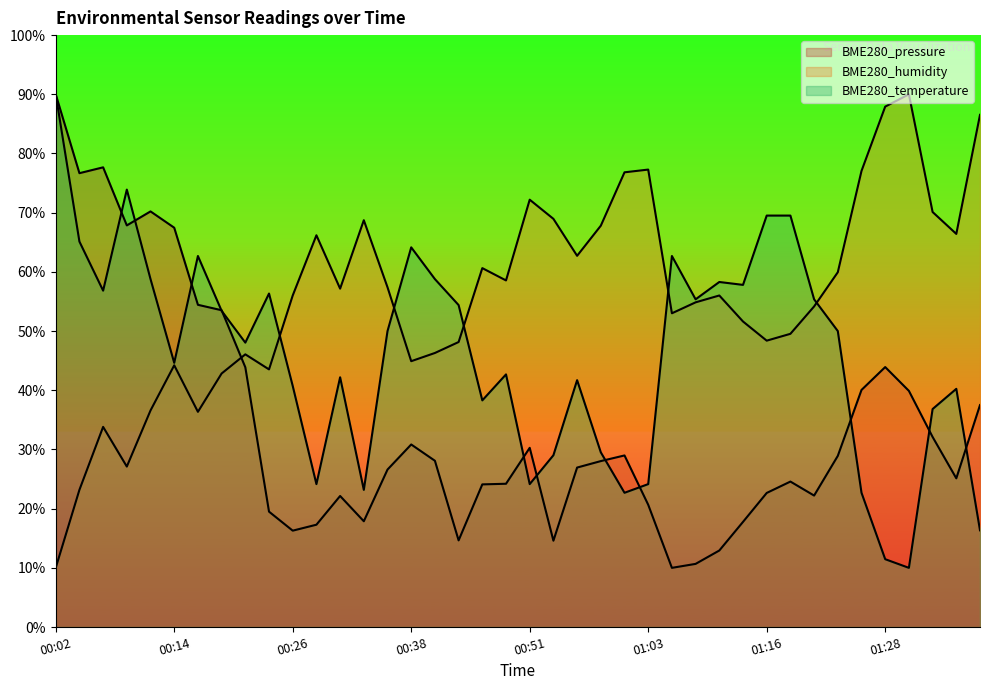

Which has a higher value, 00:24 or 01:23?

01:23